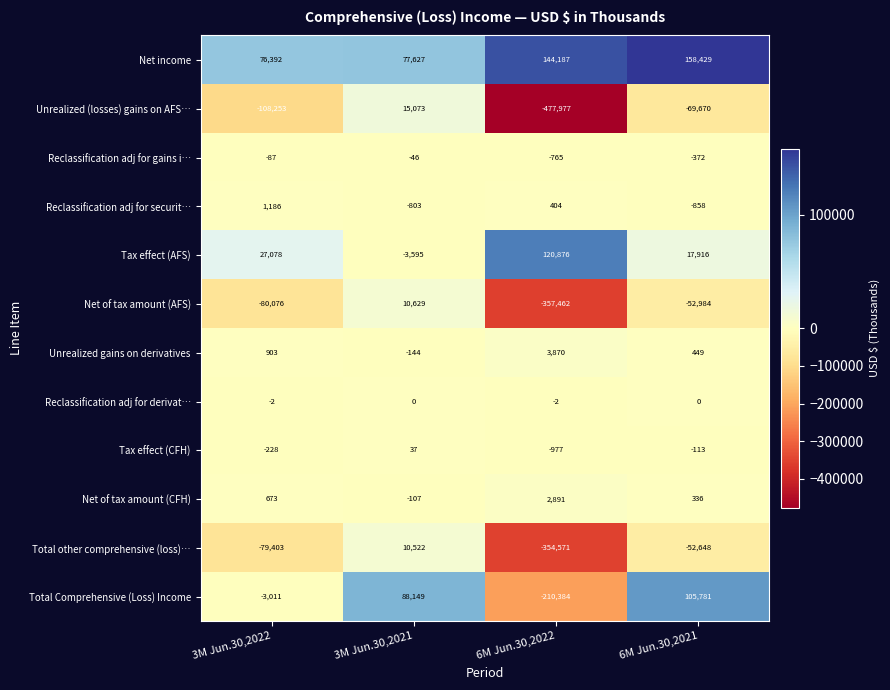

What is the average value of the Net income series?

114159